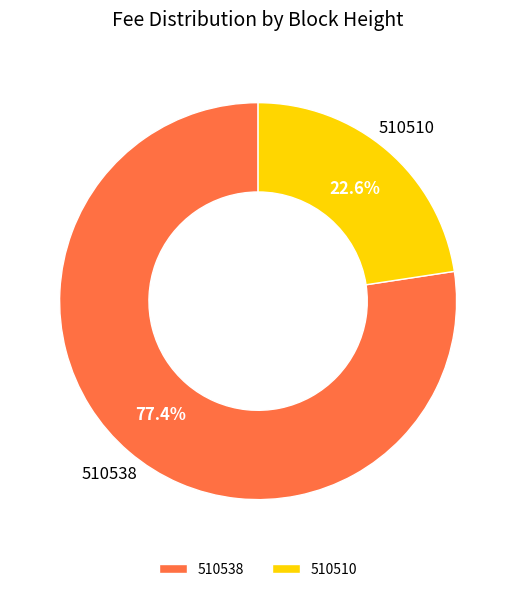

To the nearest percent, what is the combined percentage of 510538 and 510510?

100%